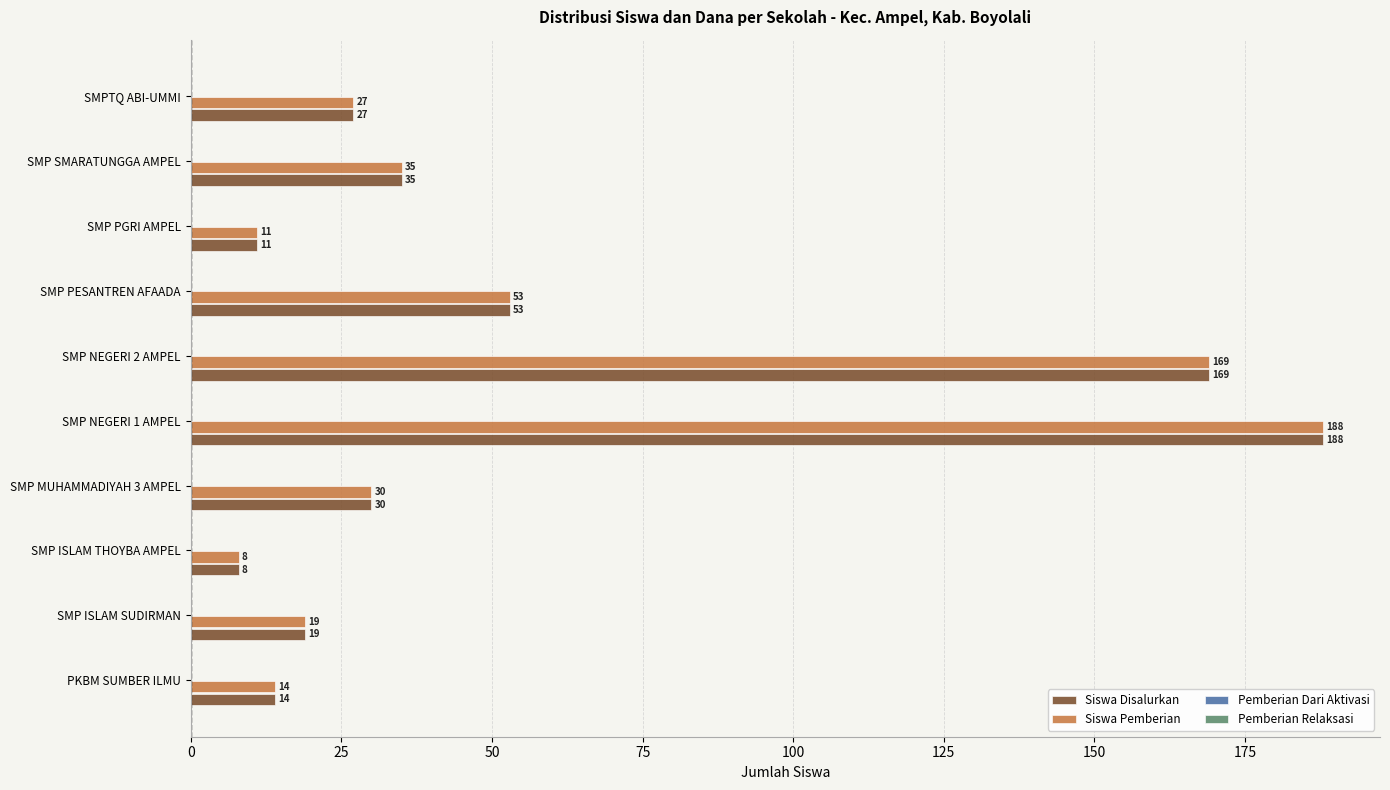

Which category has the lowest value in the Siswa Pemberian series?

SMP ISLAM THOYBA AMPEL